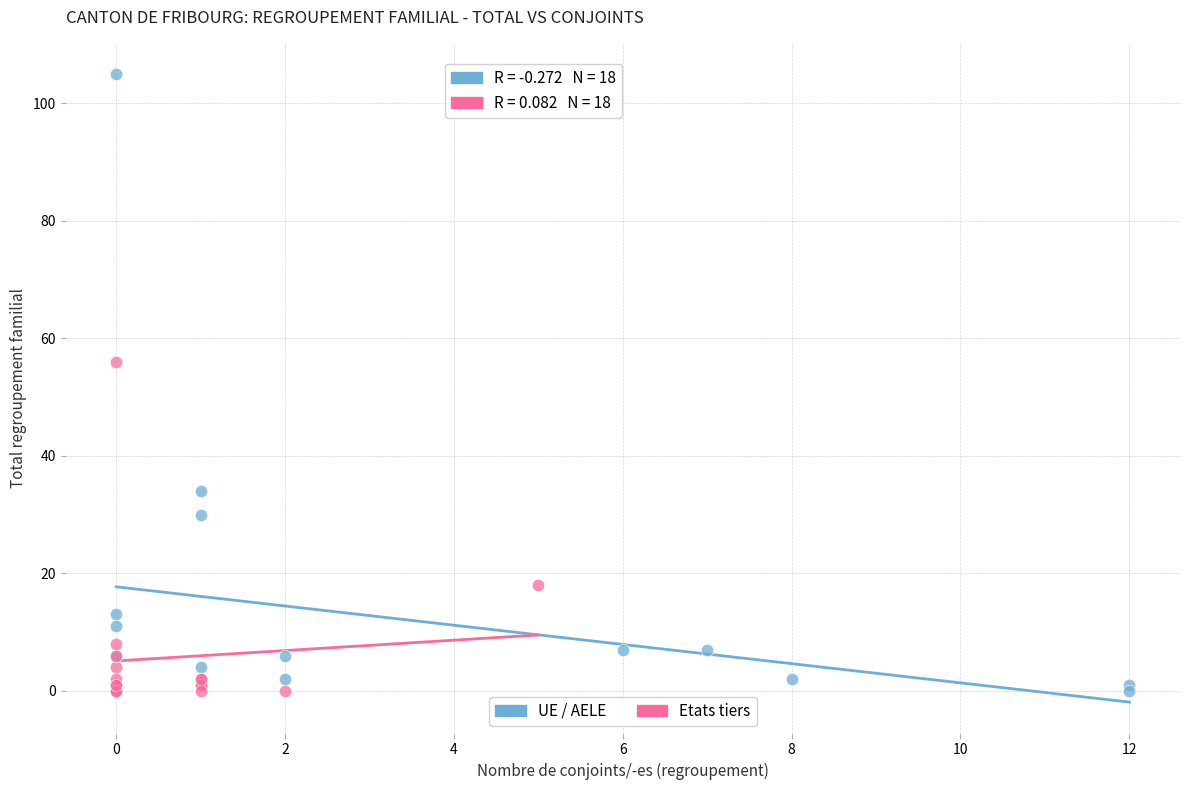

Which series contains the highest Y value?

UE / AELE